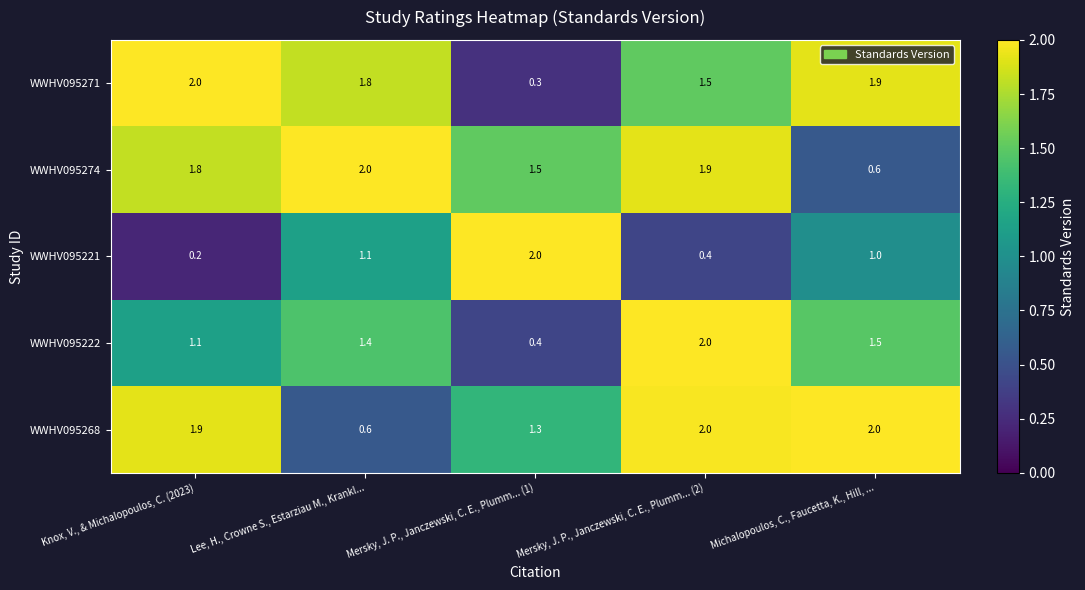

At which label does WWHV095274 first exceed 1?

Knox, V., & Michalopoulos, C. (2023)